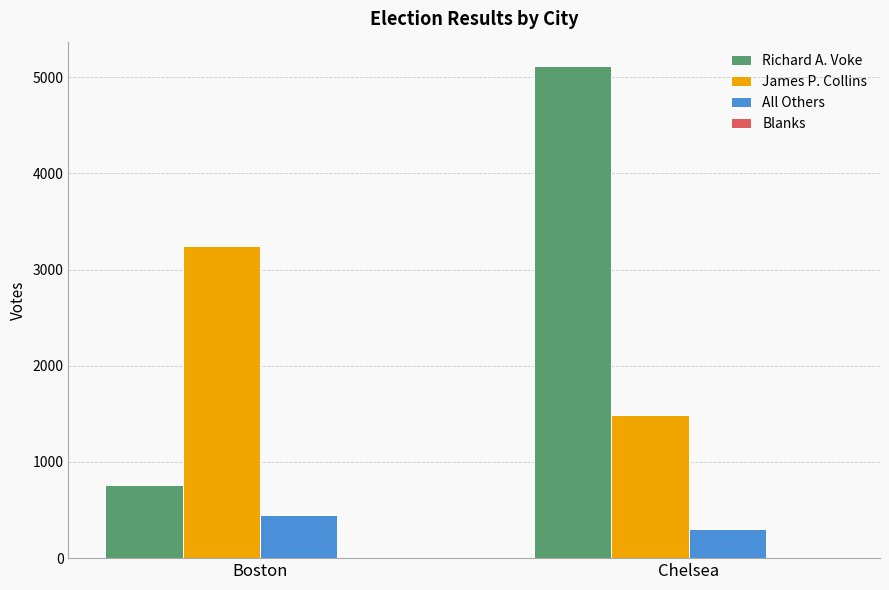

Which series has the widest spread of values?

Richard A. Voke